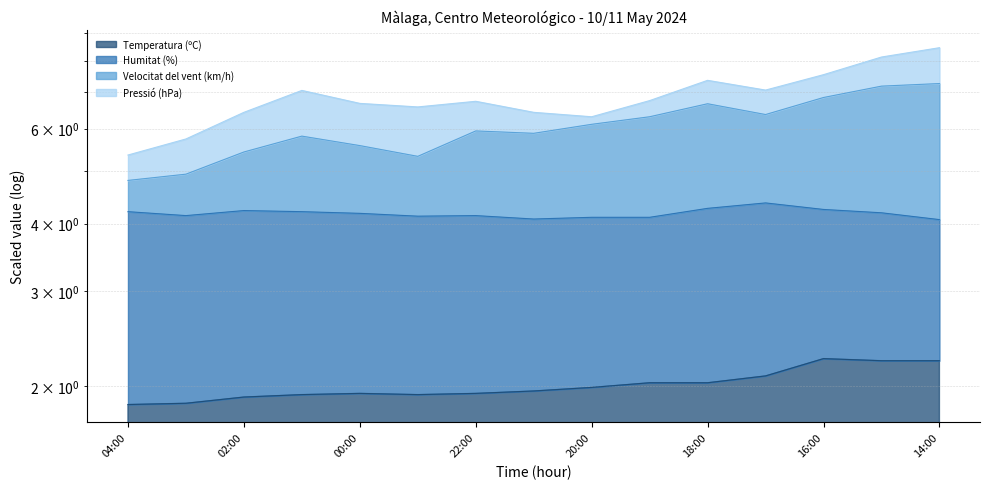

What is the label of the 2nd point from the right?

15:00